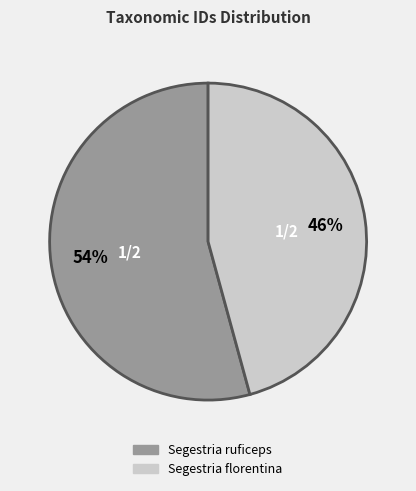

Combined, do Segestria florentina and Segestria ruficeps account for over 50%?

Yes